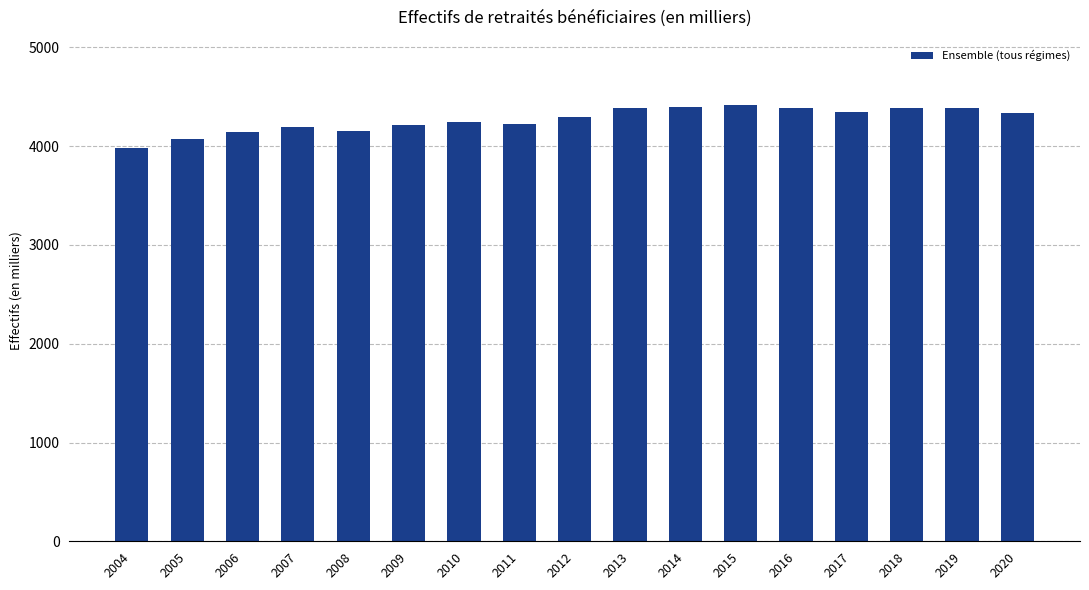

Is it true that the value at 2012 is 7605?

False